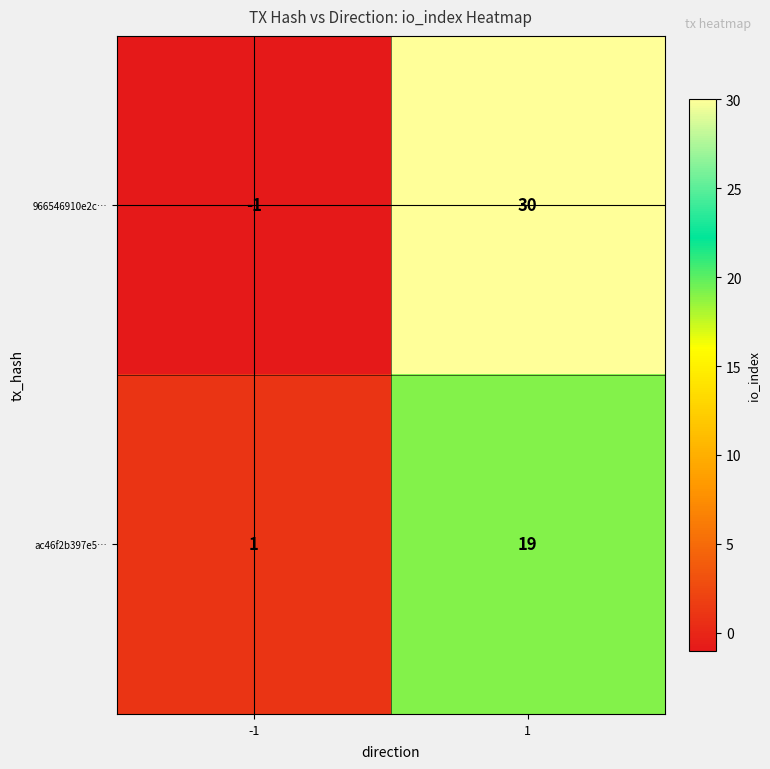

Reading left to right, list all the values displayed in this chart.

966546910e2c…: -1=-1	1=30
ac46f2b397e5…: -1=1	1=19